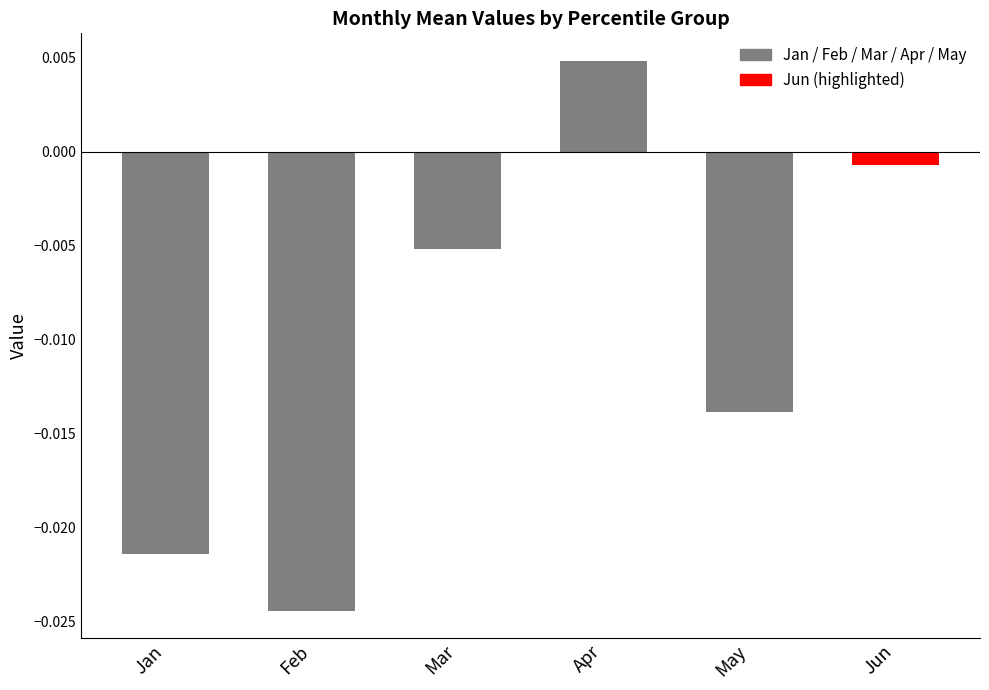

List the labels in order of value, smallest first.

Feb, Jan, May, Mar, Jun, Apr